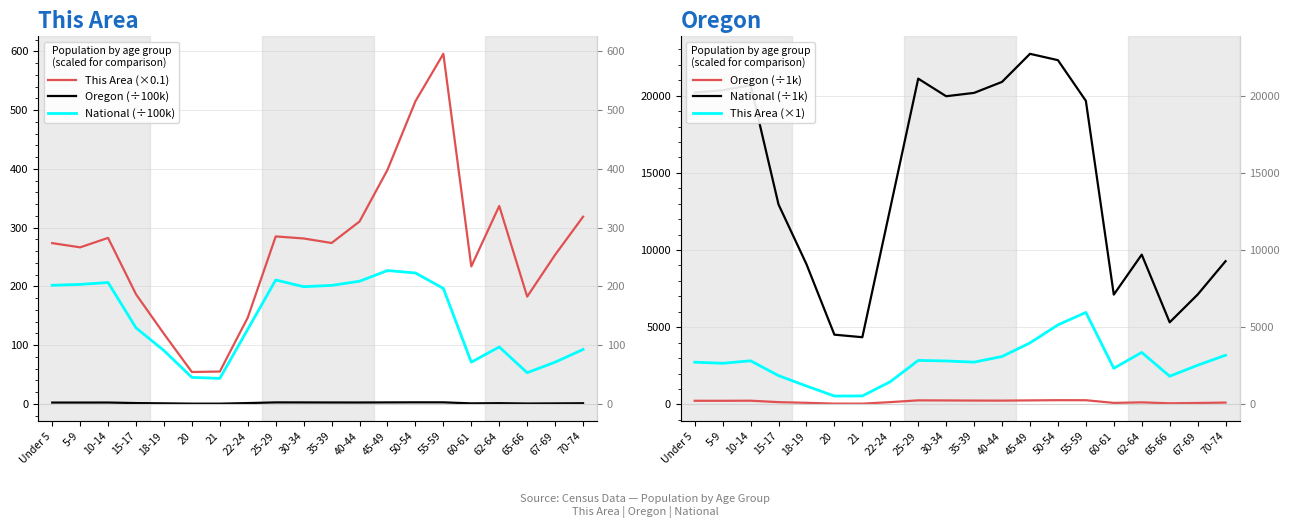

True or false: This Area (×0.1) and Oregon (÷100k) intersect in this chart.

False